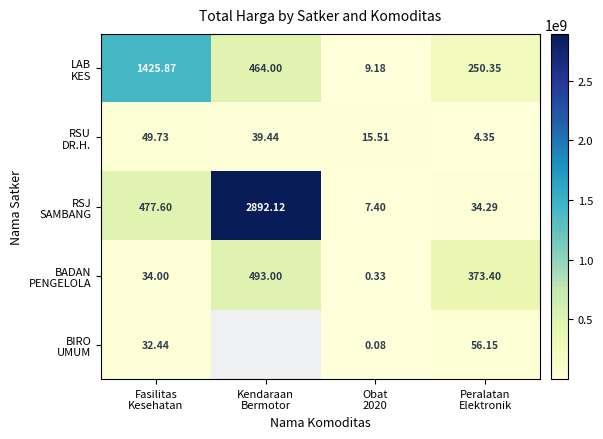

Which has a higher value, Peralatan
Elektronik or Fasilitas
Kesehatan?

Fasilitas
Kesehatan